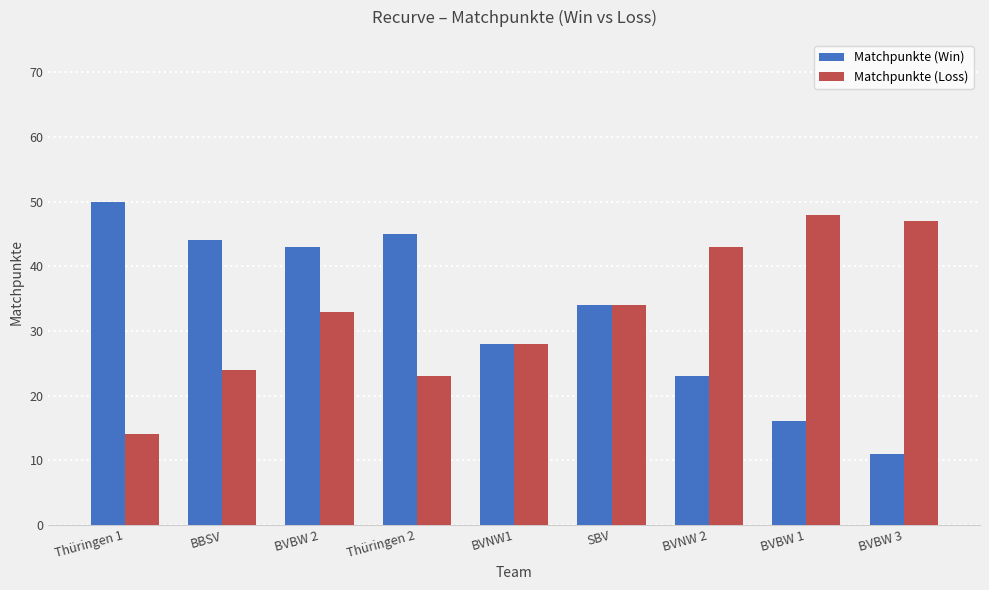

Where does the Matchpunkte (Win) series first go above 34?

Thüringen 1